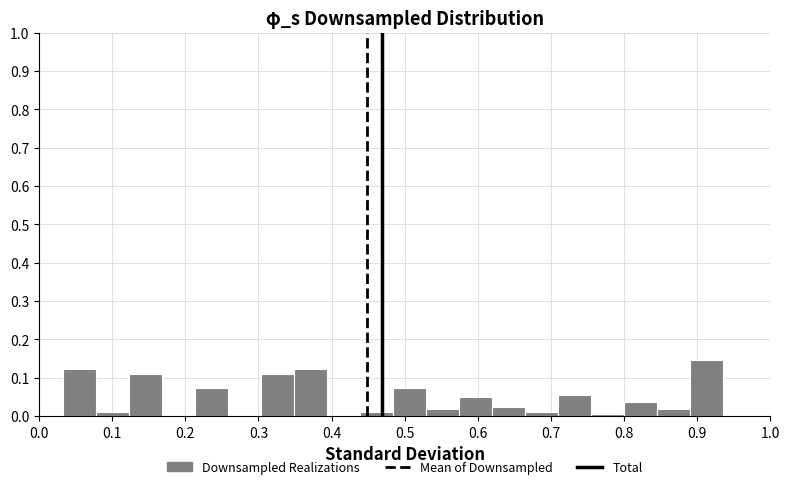

How tall is the bar that spans 0.89 to 0.94 on the x-axis? Neither the bar edges nor the heights are printed on the chart, so give them approximately, as read against the axes.

0.15